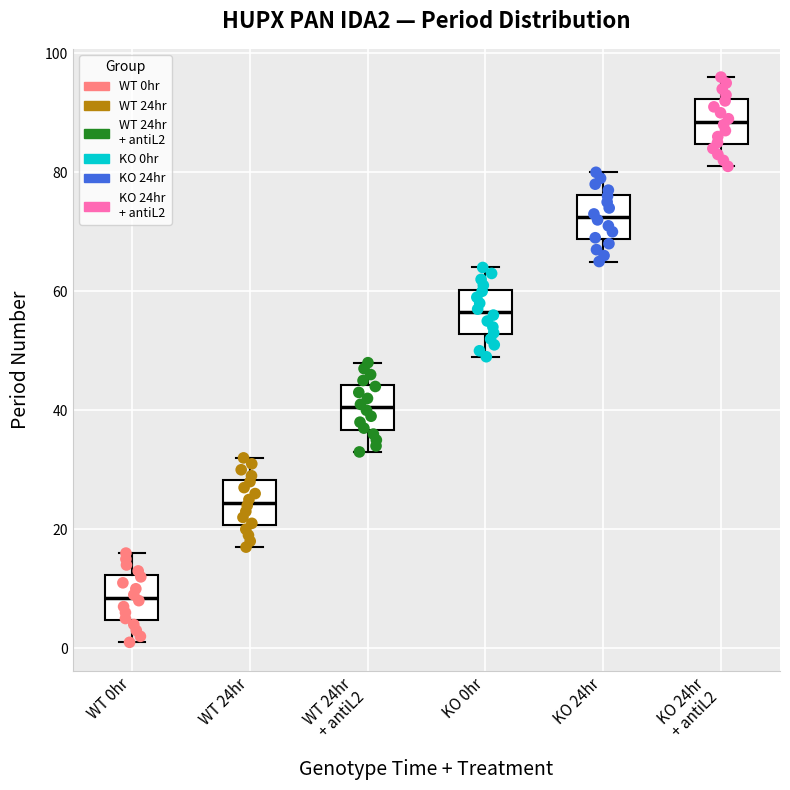

Reading left to right, read every box against the y-axis: the position of its median line, the range the box covers, and the ends of its whiskers. The values are not printed on the chart, so give them approximately, as read against the axis.

WT 0hr: median 8, box 4 to 12, whiskers 2 to 16
WT 24hr: median 24, box 20 to 28, whiskers 18 to 32
WT 24hr + antiL2: median 40, box 36 to 44, whiskers 34 to 48
KO 0hr: median 56, box 52 to 60, whiskers 50 to 64
KO 24hr: median 72, box 68 to 76, whiskers 66 to 80
KO 24hr + antiL2: median 88, box 84 to 92, whiskers 82 to 96